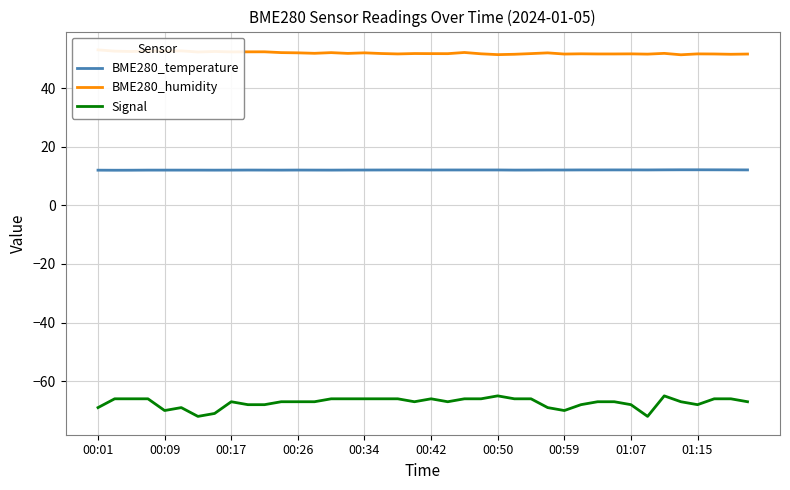

Reading left to right, extract all data points from this chart.

BME280_temperature: 12.0	12.0	12.0	12.0	12.0	12.0	12.0	12.0	12.0	12.0	12.0	12.0	12.0	12.0	12.0	12.0	12.0	12.0	12.1	12.1	12.0	12.1	12.1	12.1	12.1	12.0	12.0	12.0	12.0	12.1	12.1	12.1	12.1	12.1	12.1	12.1	12.1	12.1	12.1	12.1
BME280_humidity: 53.0	52.6	52.5	52.6	52.6	52.7	52.3	52.5	52.3	52.3	52.4	52.1	52.0	51.8	52.1	51.8	52.0	51.8	51.6	51.8	51.7	51.7	52.1	51.7	51.4	51.5	51.7	52.0	51.6	51.7	51.6	51.6	51.6	51.6	51.8	51.3	51.6	51.6	51.5	51.6
Signal: -69.0	-66.0	-66.0	-66.0	-70.0	-69.0	-72.0	-71.0	-67.0	-68.0	-68.0	-67.0	-67.0	-67.0	-66.0	-66.0	-66.0	-66.0	-66.0	-67.0	-66.0	-67.0	-66.0	-66.0	-65.0	-66.0	-66.0	-69.0	-70.0	-68.0	-67.0	-67.0	-68.0	-72.0	-65.0	-67.0	-68.0	-66.0	-66.0	-67.0